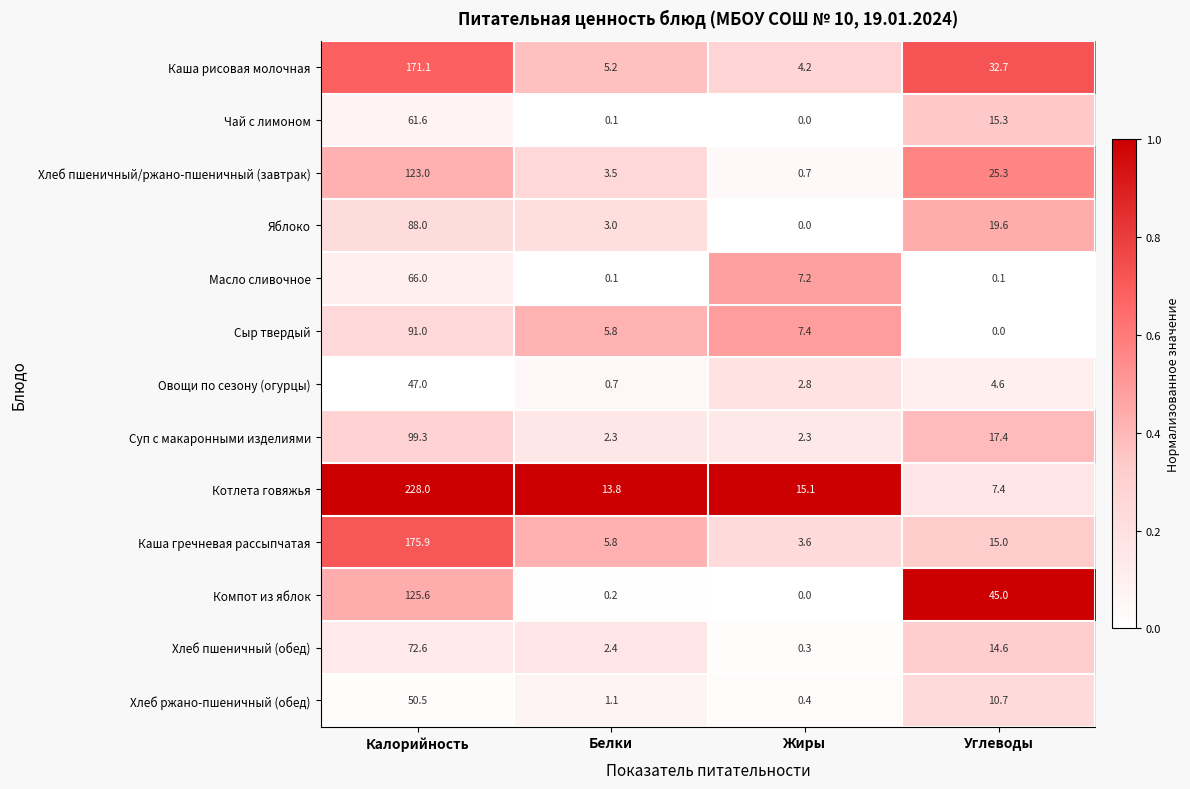

What is the maximum value shown in the chart?

228.0